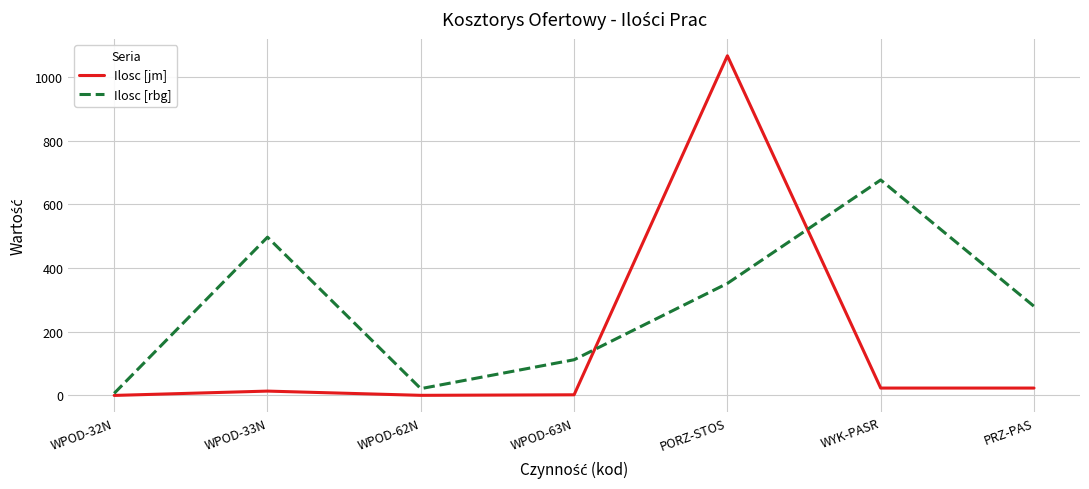

Where is the first local maximum for Ilosc [rbg]?

WPOD-33N